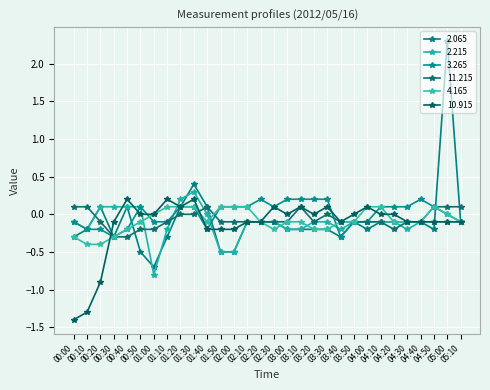

Which series has the widest spread of values?

2.065